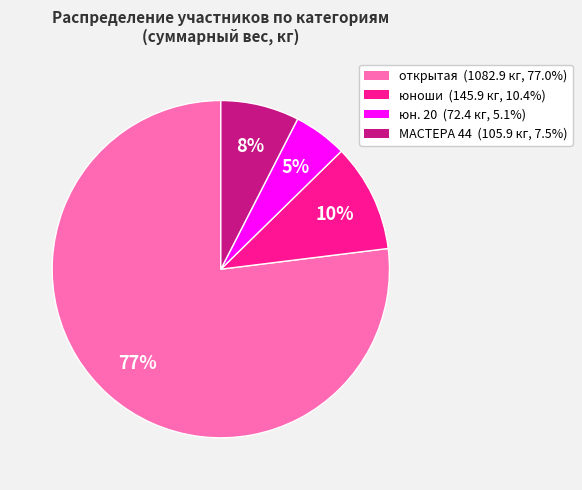

Count the number of slices in the pie.

4